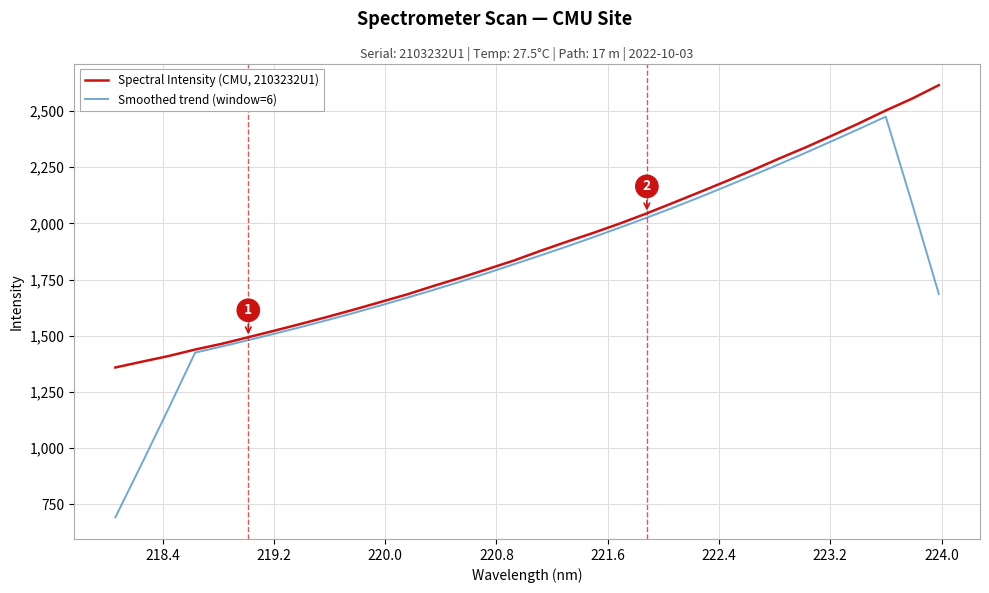

Which series has the largest range (max minus min)?

Smoothed trend (window=6)